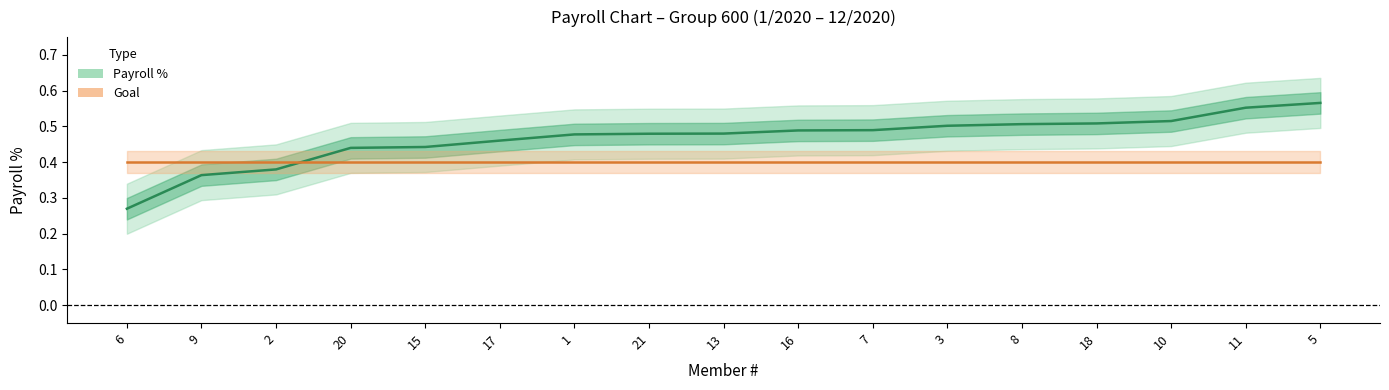

What is the difference between the maximum and minimum values in the Payroll % series?

0.3